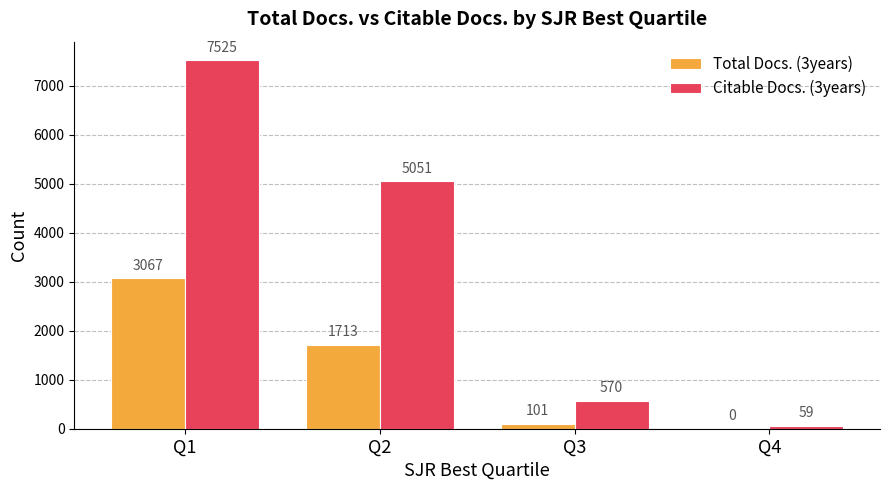

At which category does the chart reach its peak across all series?

Q1